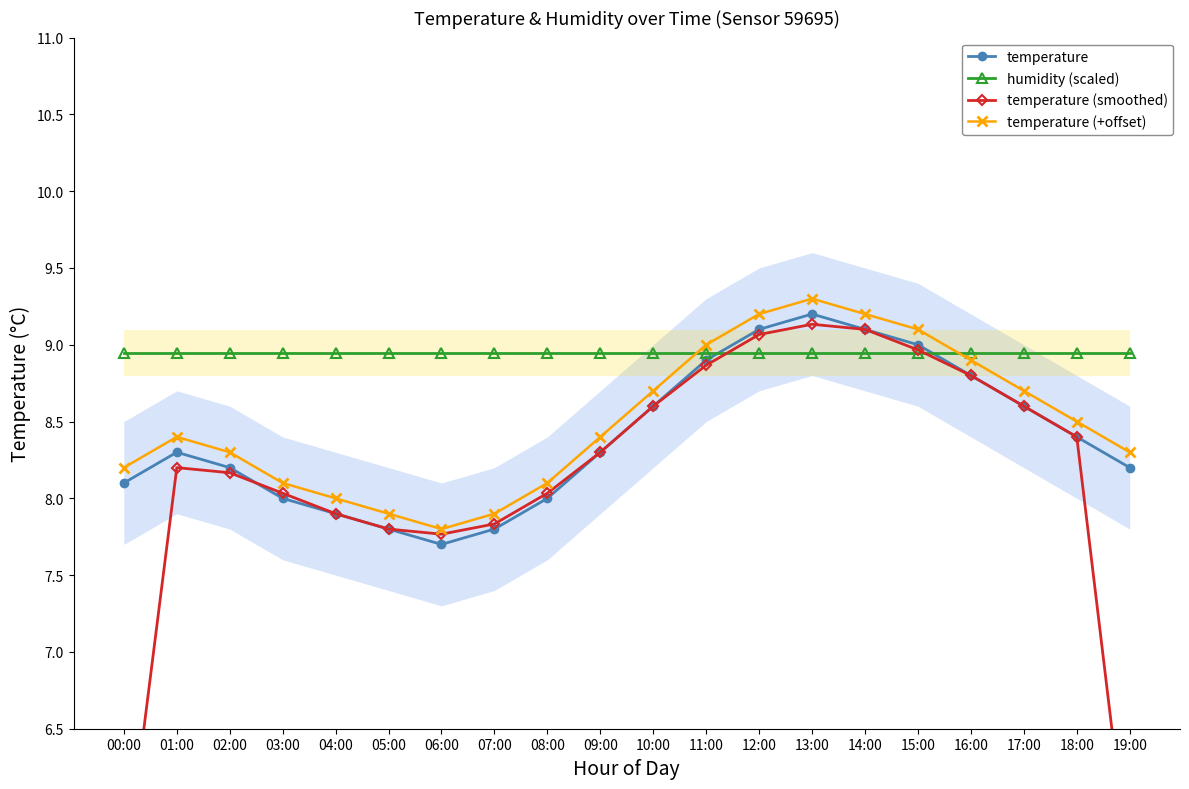

Which label corresponds to the largest value in the chart?

13:00